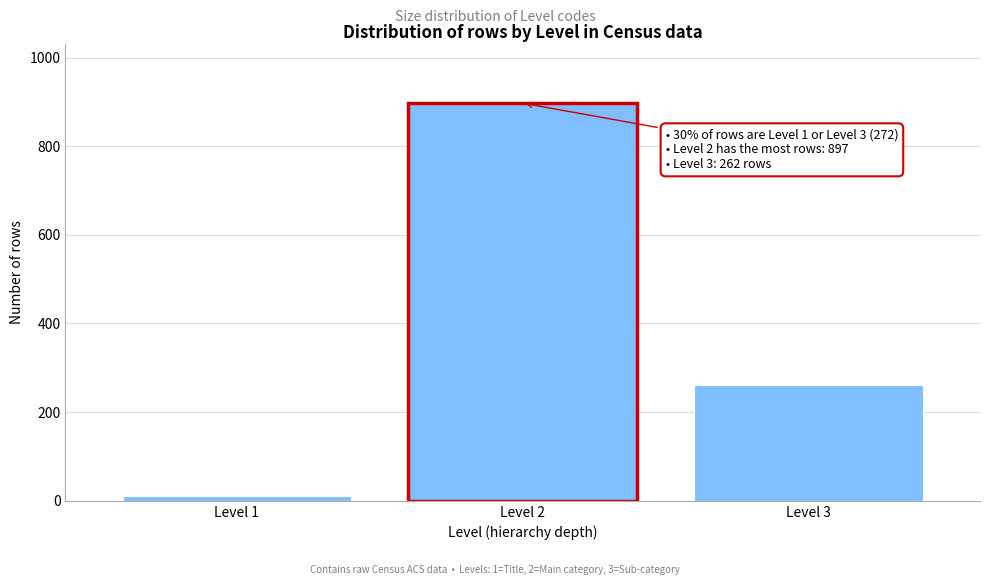

Reading left to right, extract all data points from this chart.

10	897	262